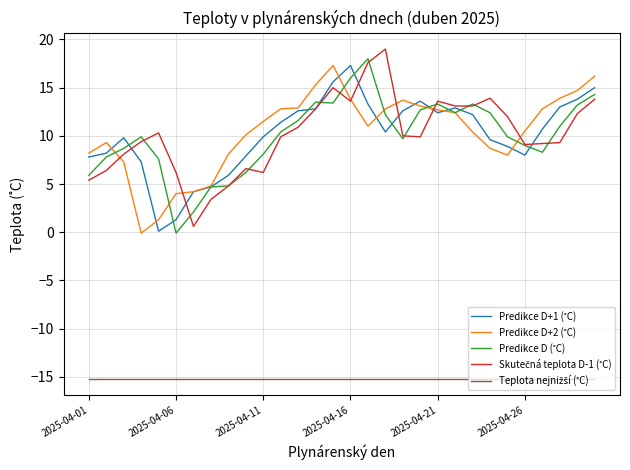

How many lines are shown in the chart?

5